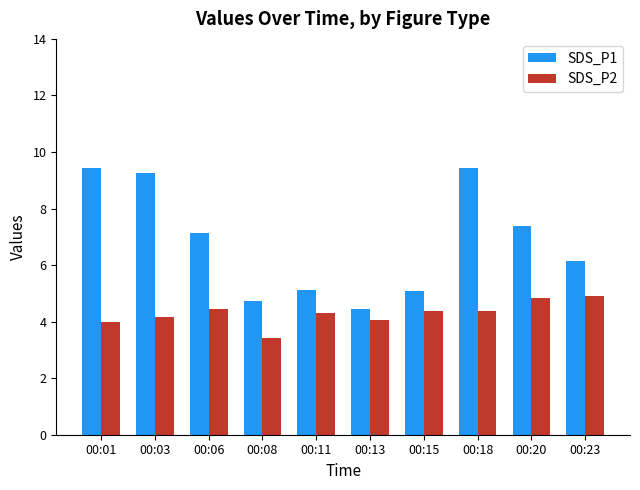

List the series in order of their peak value, highest first.

SDS_P1, SDS_P2